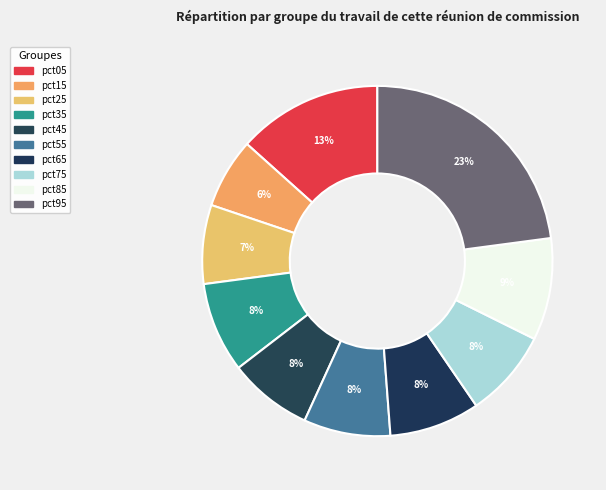

True or false: pct05 accounts for 19% of the total.

False